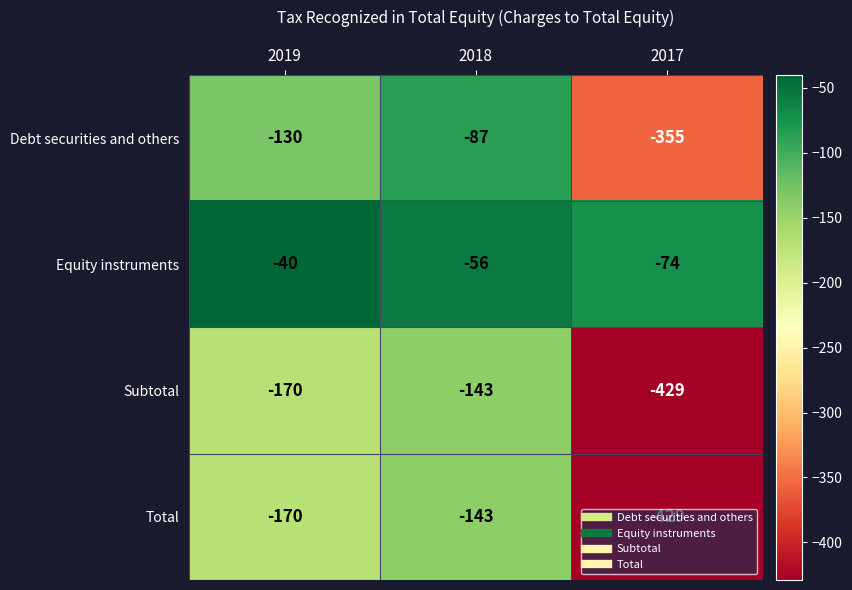

What value does the Total series have at 2018, to the nearest 5?

-145